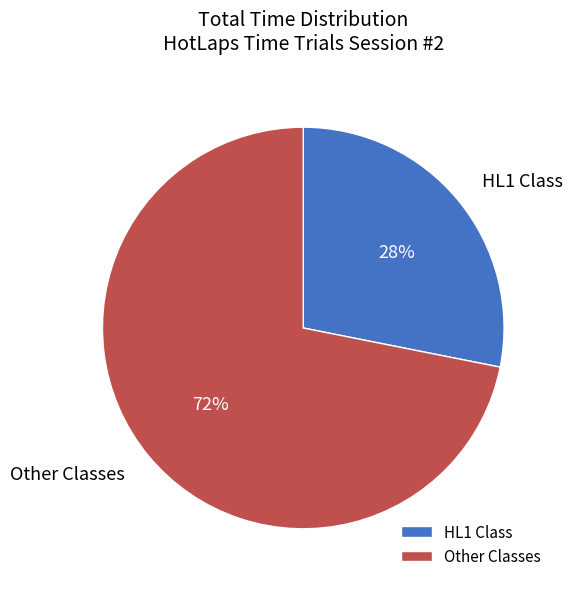

What is the ratio of the value at Other Classes to the value at HL1 Class?

2.6